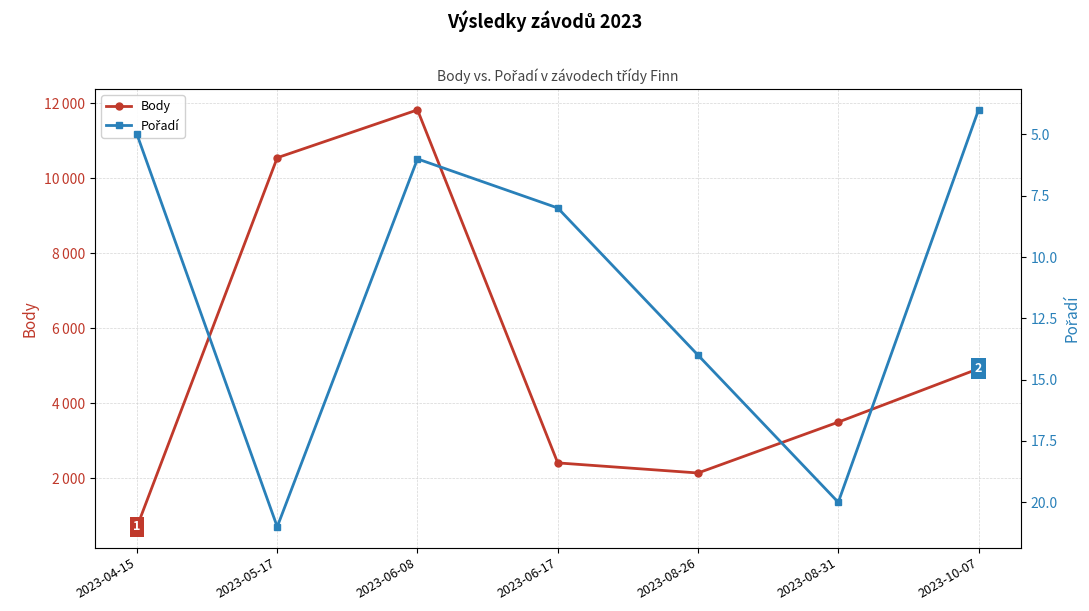

What are all the series names shown in the legend?

Body, Pořadí